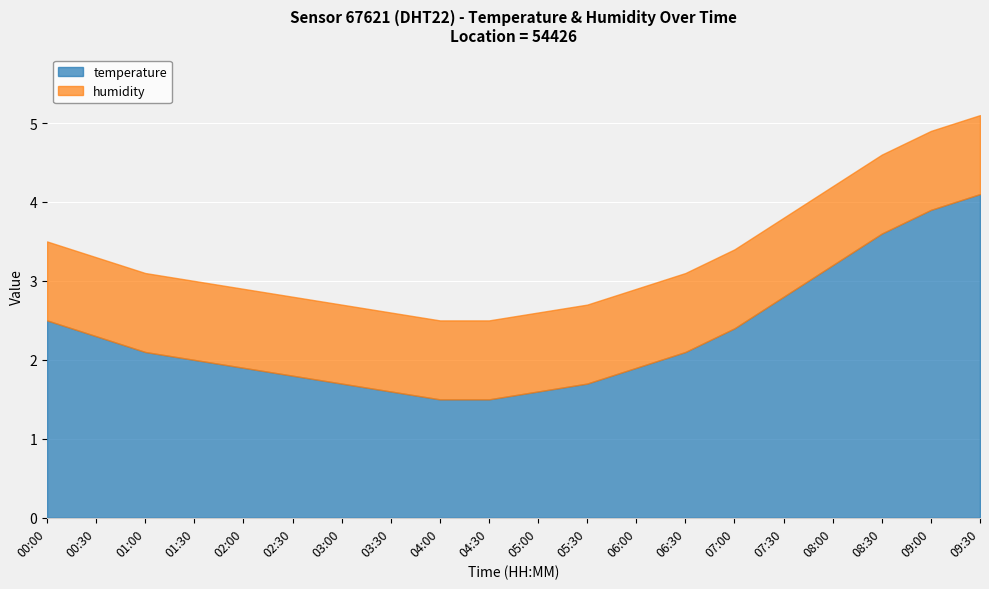

At how many categories does at least one series exceed 2?

10